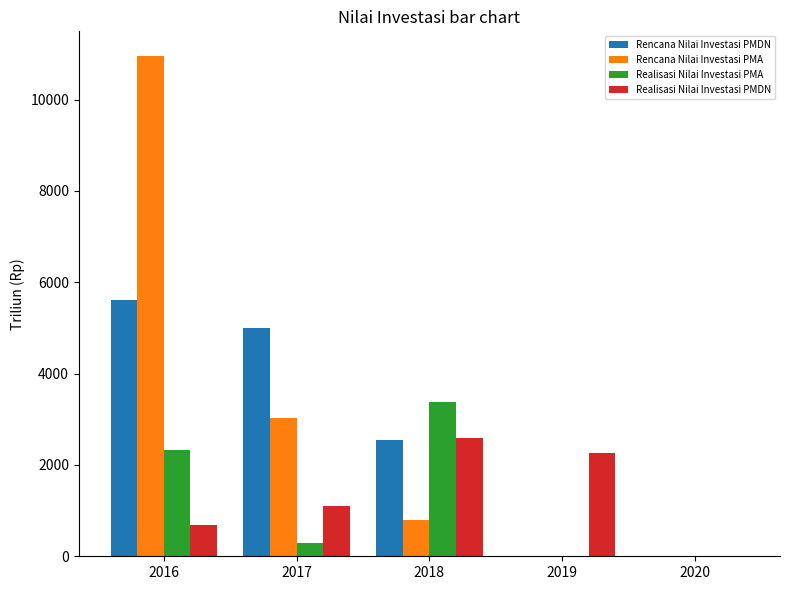

Where is Realisasi Nilai Investasi PMDN nearest to the value 1297?

2017